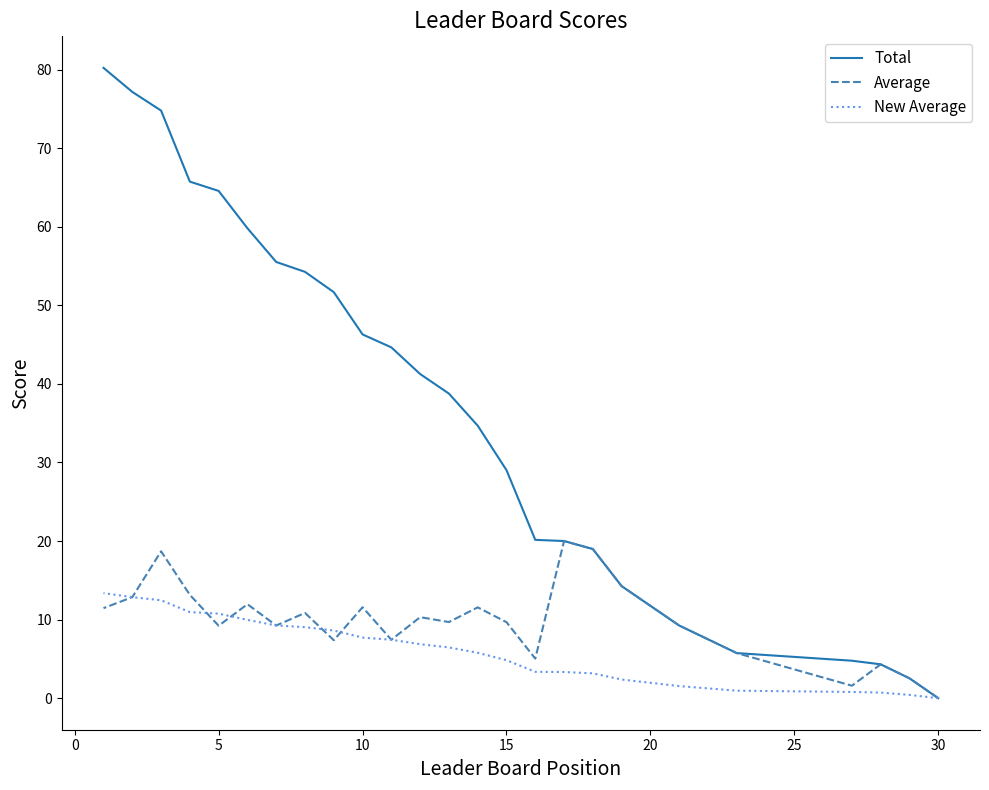

How many data points in New Average are above 4?

15